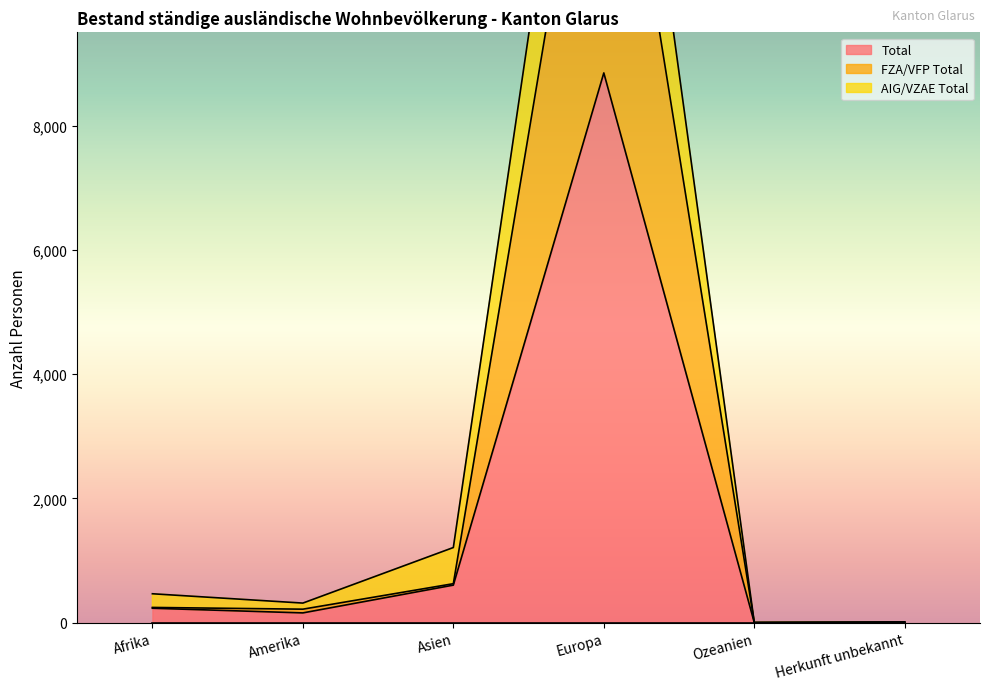

What is the label of the 4th point from the left?

Europa